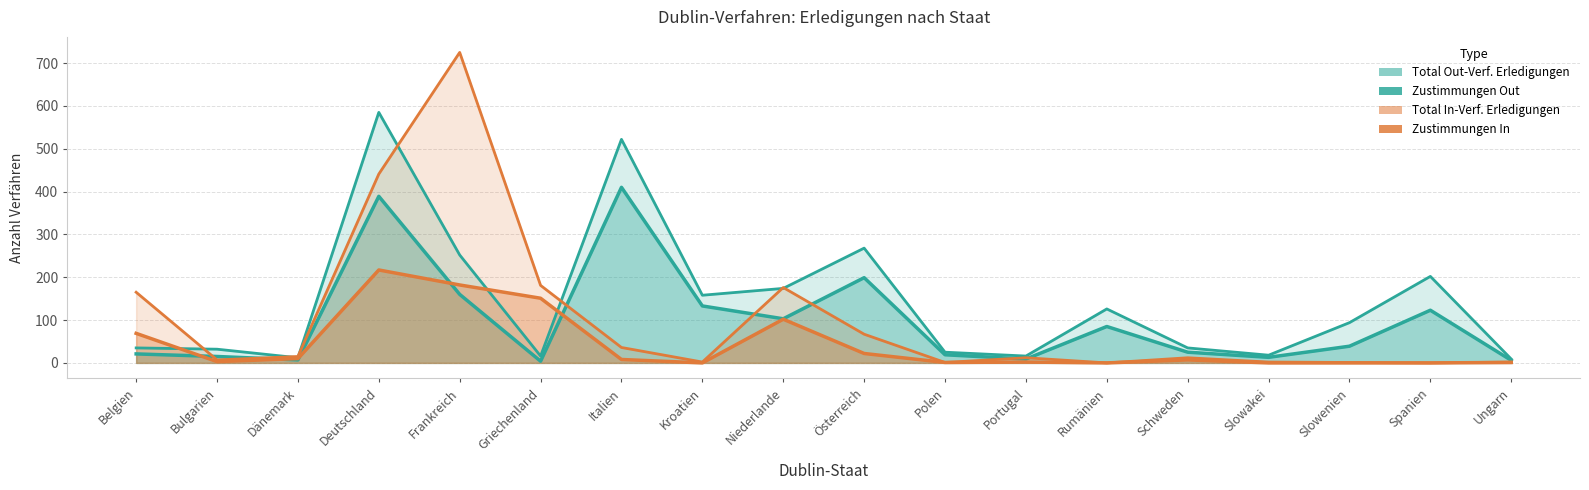

The Zustimmungen Out series shows 192 at Deutschland. True or false?

False